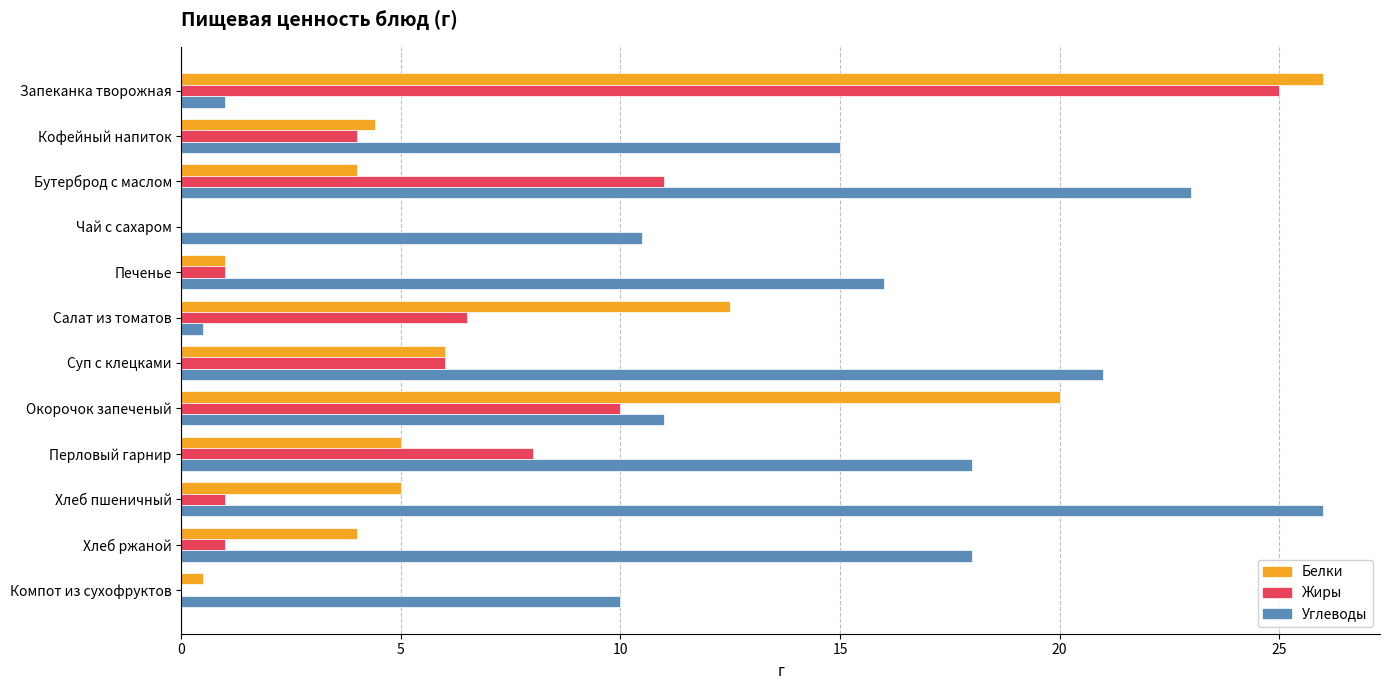

At which label is Белки closest to 13?

Салат из томатов